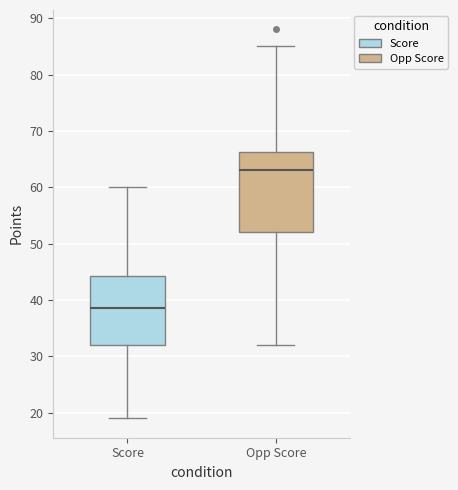

Reading left to right, transcribe this box plot: for each box, give where its median line is, the range the box spans, and where its two whiskers end, as read against the y-axis. The values are not printed on the chart, so give them approximately, as read against the axis.

Score: median 39, box 32 to 44, whiskers 19 to 60
Opp Score: median 63, box 52 to 66, whiskers 32 to 85